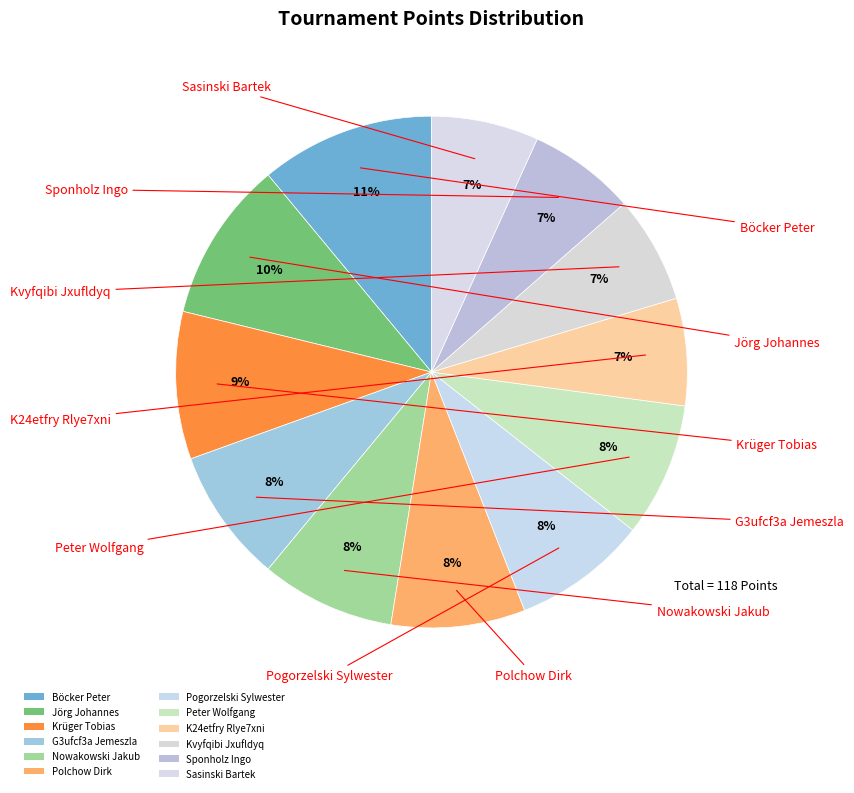

What portion of the pie excludes Nowakowski Jakub?

91.5%